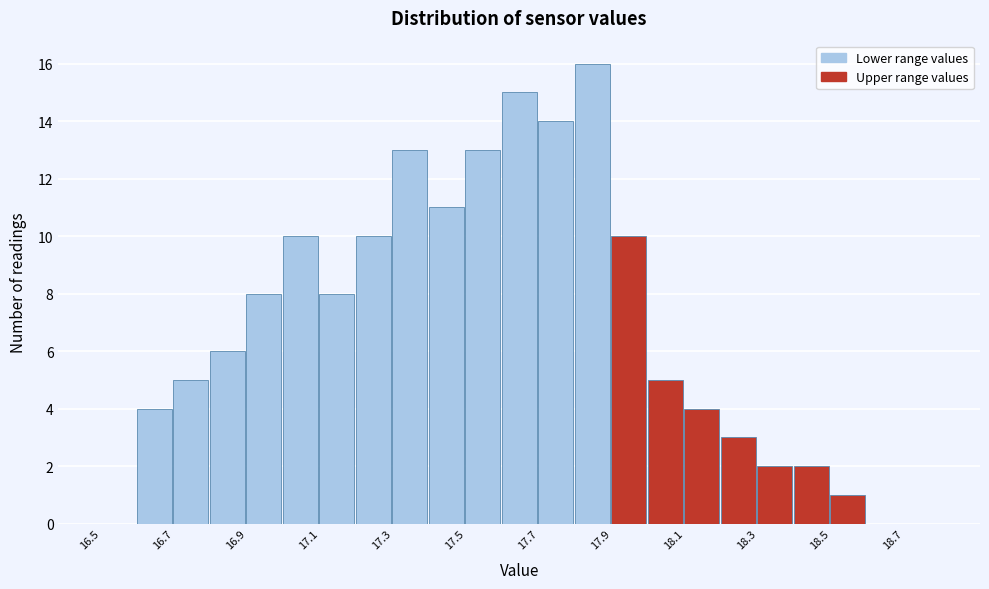

Reading left to right, list every bar in this chart as the range it spans on the x-axis followed by its height. The values are not printed on the chart, so give them approximately, as read against the axis.

16.5 to 16.6: 0
16.6 to 16.7: 4
16.7 to 16.8: 5
16.8 to 16.9: 6
16.9 to 17.0: 8
17.0 to 17.1: 10
17.1 to 17.2: 8
17.2 to 17.3: 10
17.3 to 17.4: 13
17.4 to 17.5: 11
17.5 to 17.6: 13
17.6 to 17.7: 15
17.7 to 17.8: 14
17.8 to 17.9: 16
17.9 to 18.0: 10
18.0 to 18.1: 5
18.1 to 18.2: 4
18.2 to 18.3: 3
18.3 to 18.4: 2
18.4 to 18.5: 2
18.5 to 18.6: 1
18.6 to 18.7: 0
18.7 to 18.8: 0